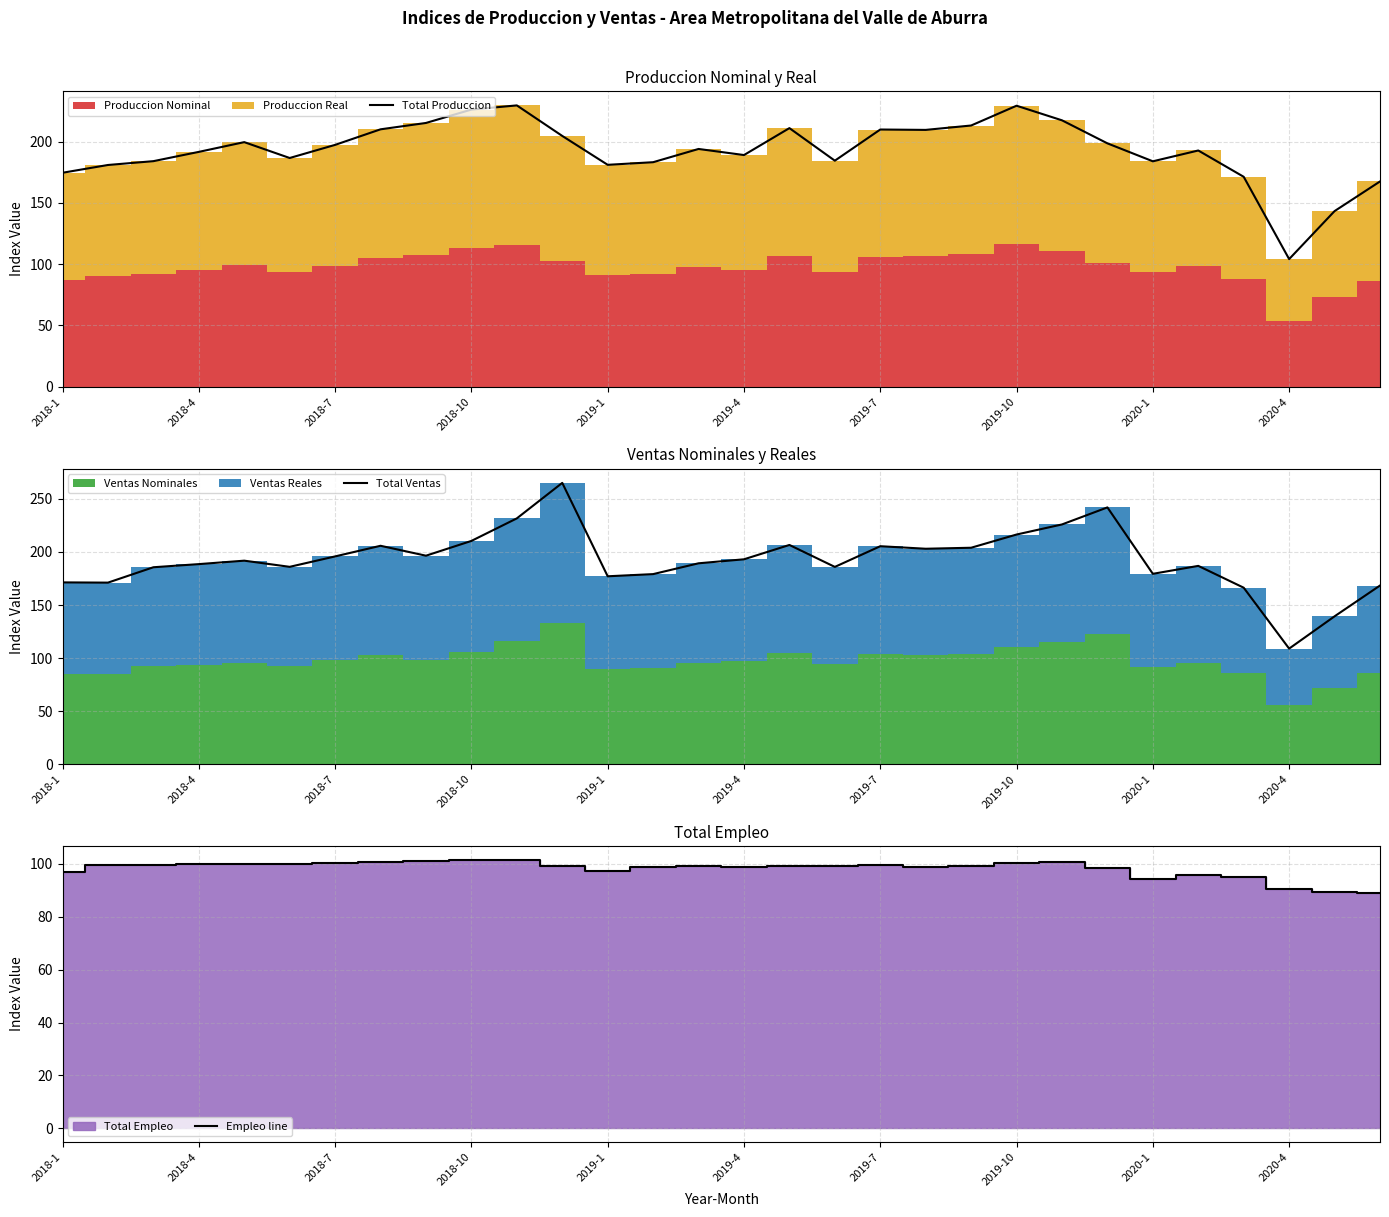

What is the lowest value of the Empleo line series?

89.0